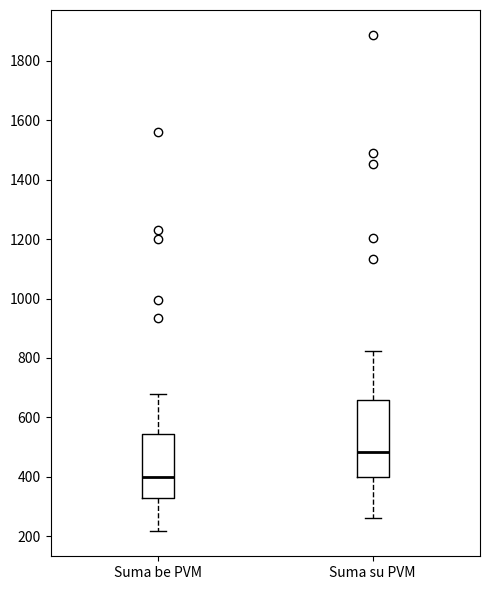

Where does the lower whisker of the box for Suma be PVM end on the y-axis? The values are not printed on the chart, so give them approximately, as read against the axis.

220